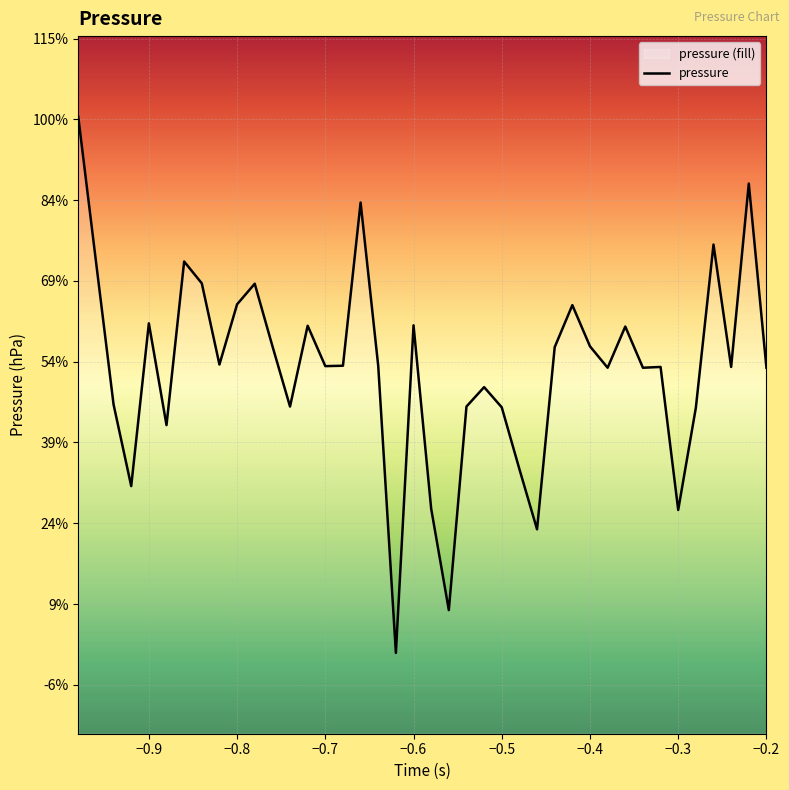

Does the chart display data point markers on the line(s)?

No